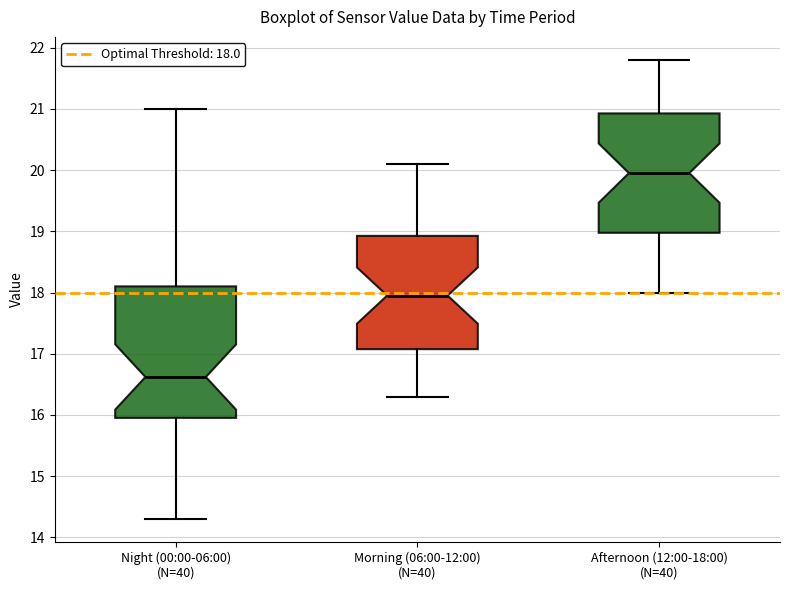

Where does the upper whisker of the box for Night (00:00-06:00) (N=40) end on the y-axis? The values are not printed on the chart, so give them approximately, as read against the axis.

21.0